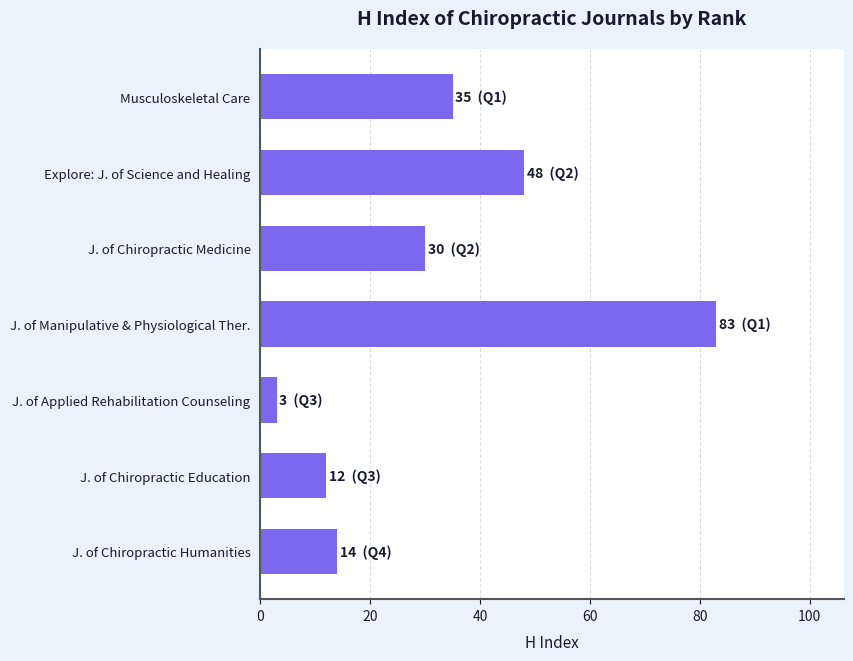

How many distinct data groups are displayed?

1